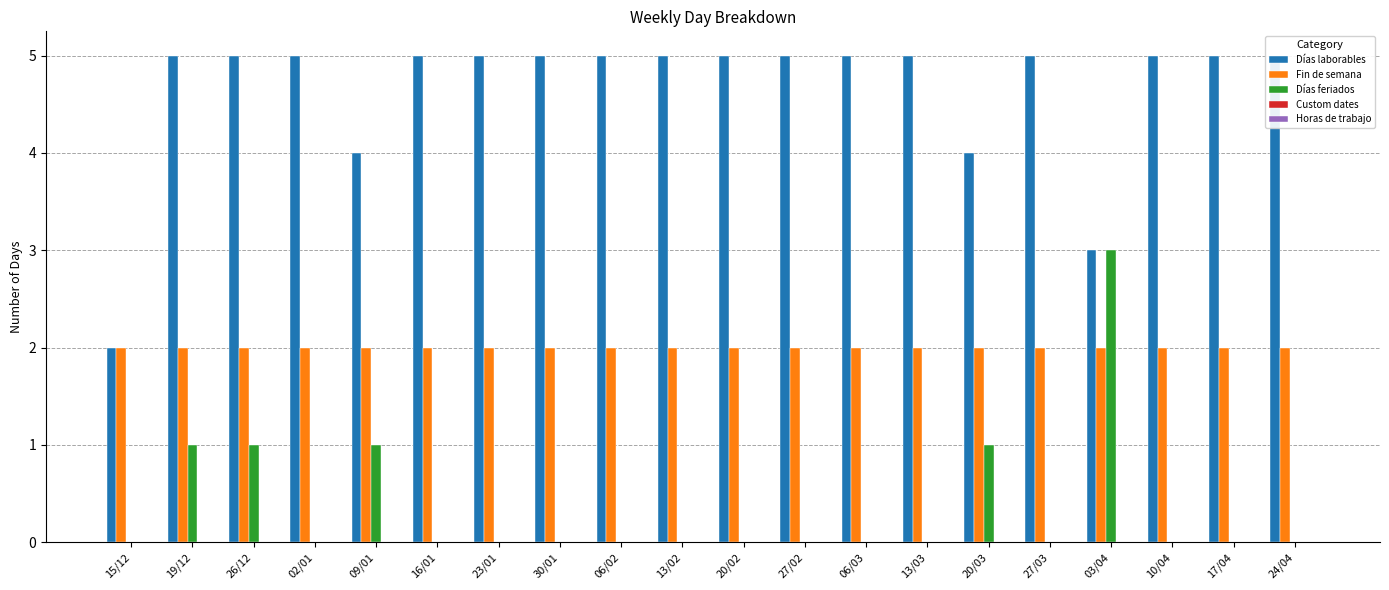

Between 19/12 and 16/01, which is larger?

19/12